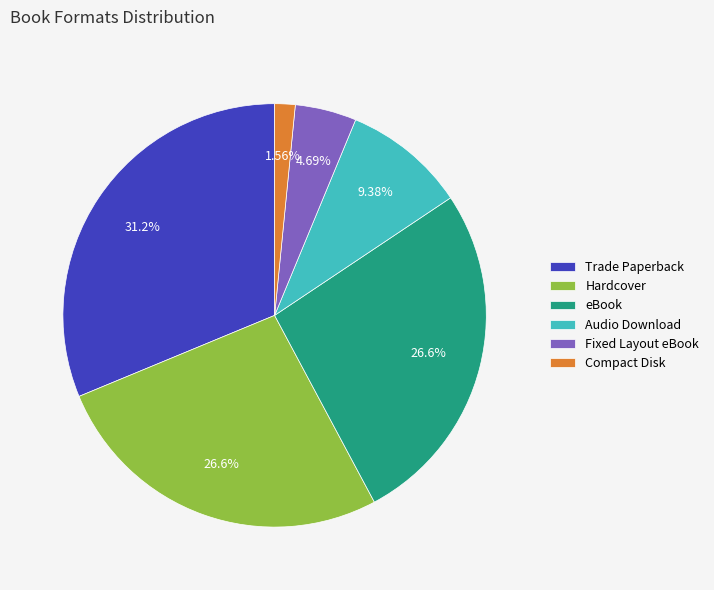

What percentage do Audio Download and Hardcover together represent?

35.9%